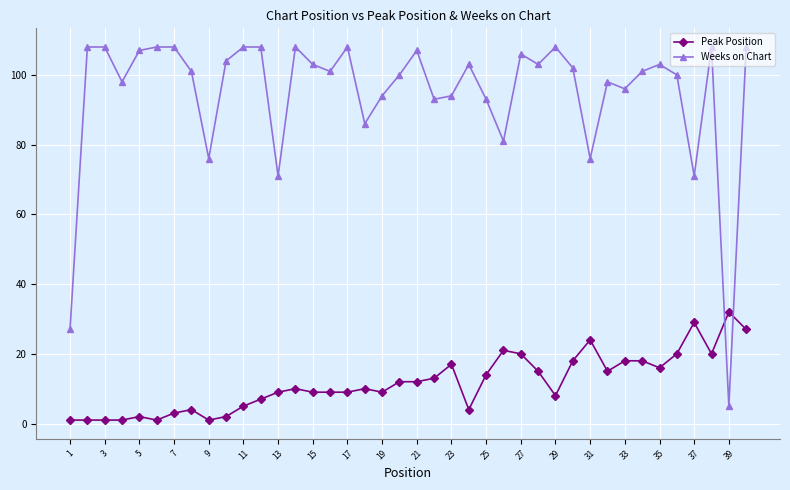

Which series has the largest range (max minus min)?

Weeks on Chart